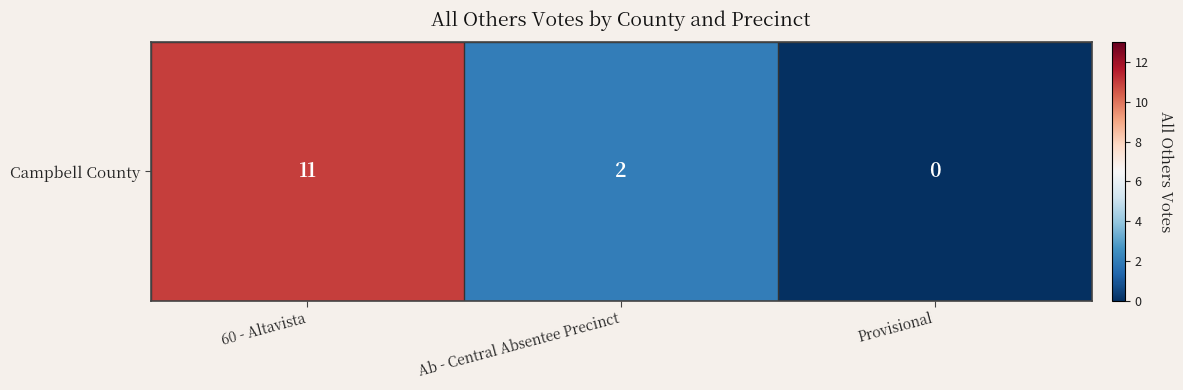

True or false: the data shows -5 at Provisional.

False